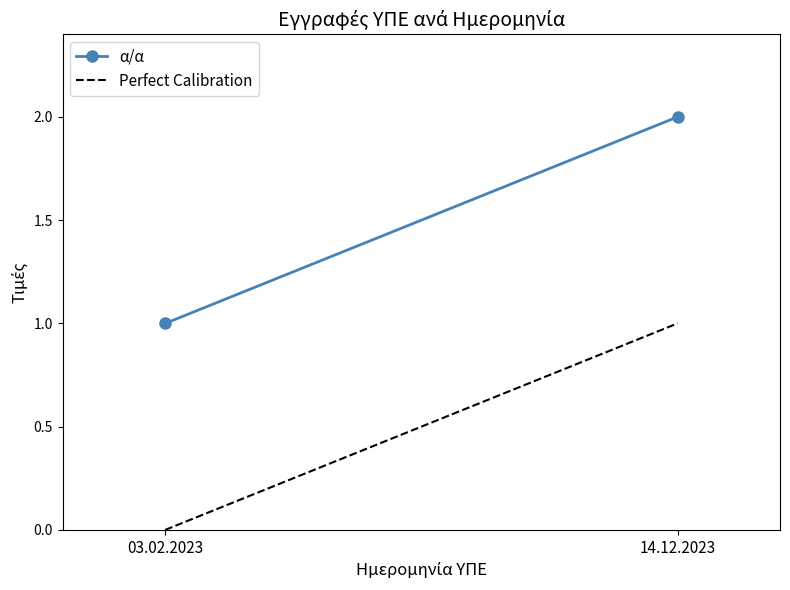

At which label does Perfect Calibration reach its peak?

14.12.2023